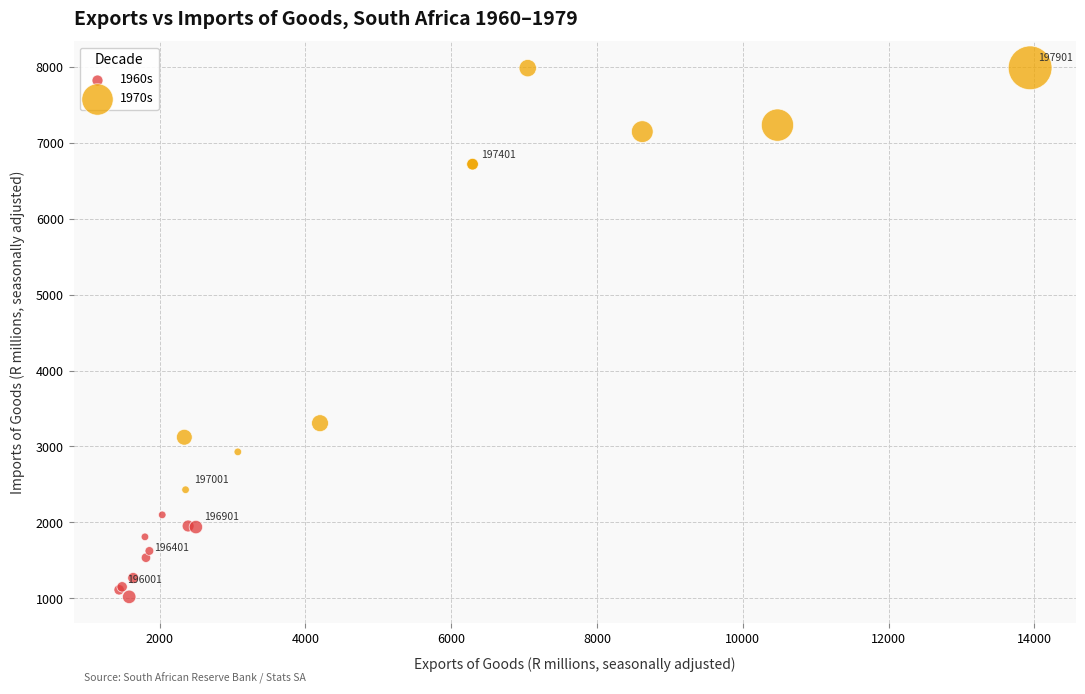

Which series contains the lowest Y value?

1960s